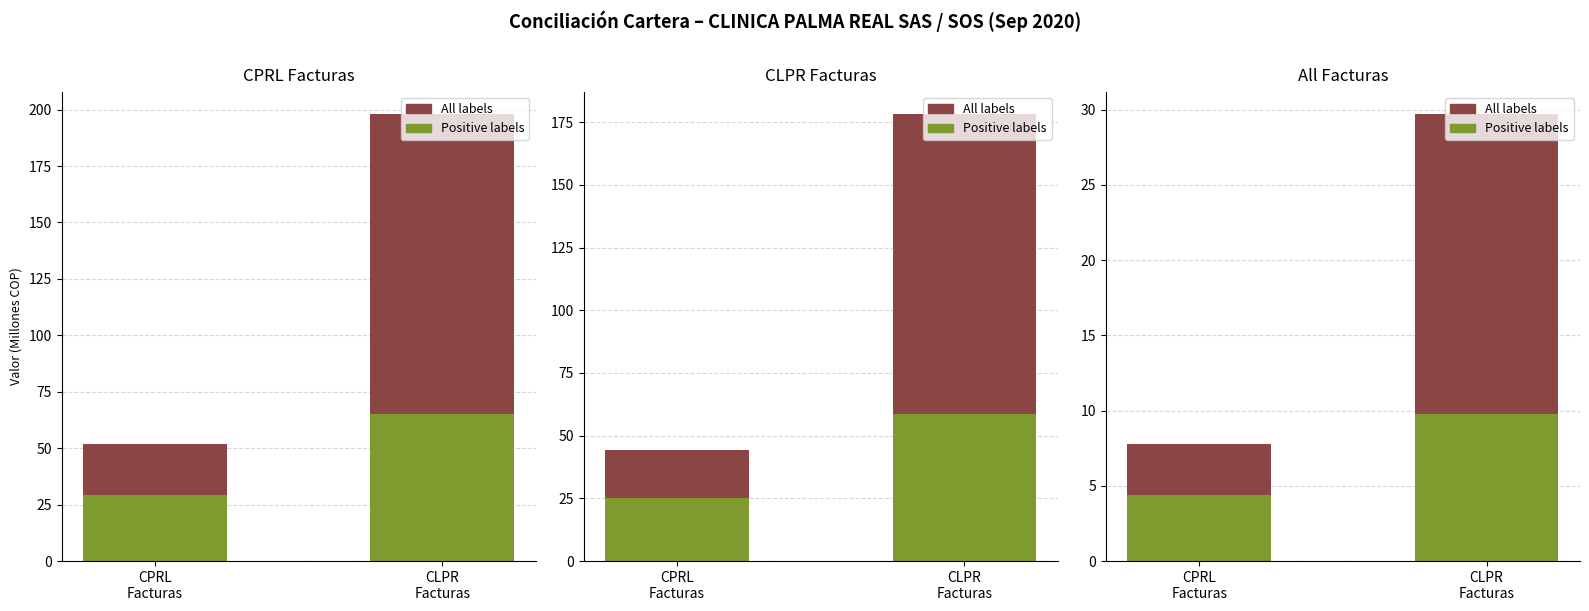

What is the approximate value of Positive labels at CPRL
Facturas?

4.4